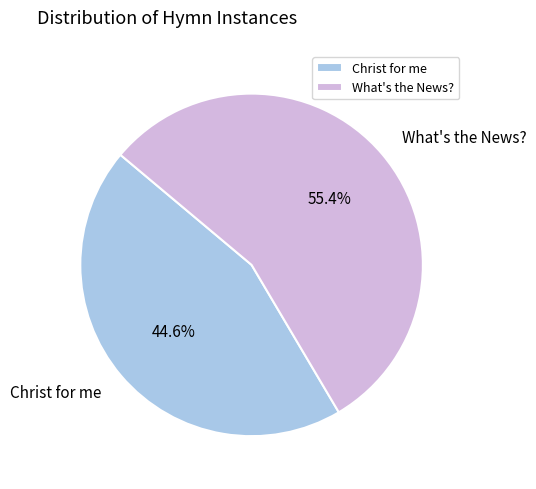

Which category has the biggest portion of the pie?

What's the News?